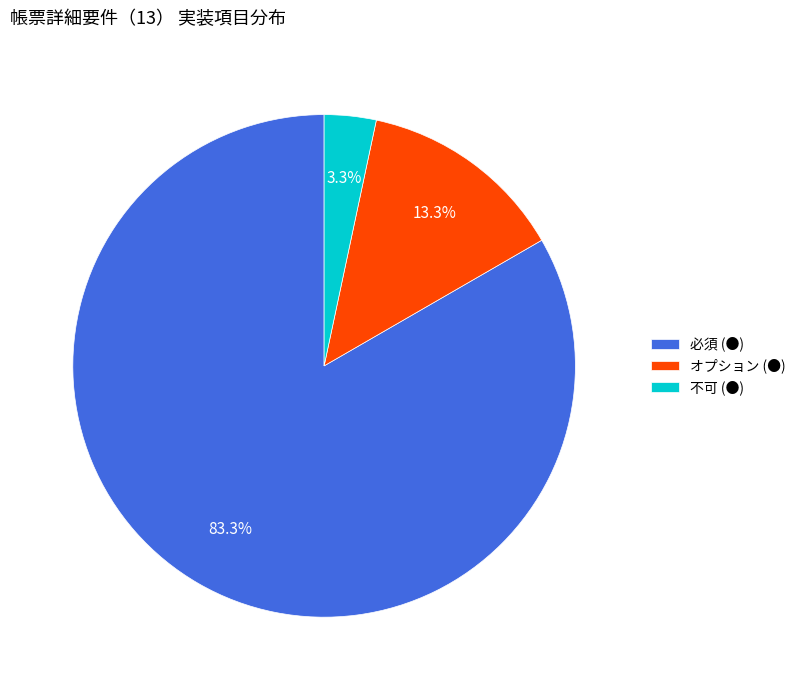

What percentage is the 不可 (●) slice, to the nearest percent?

3%